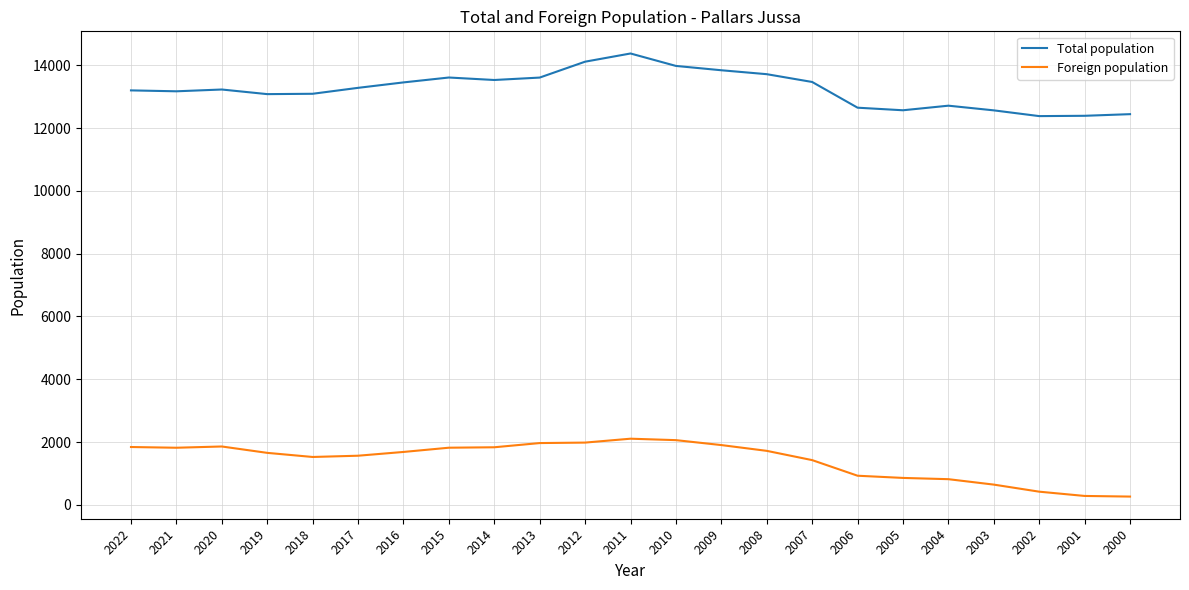

Which category has the highest value in the Total population series?

2011